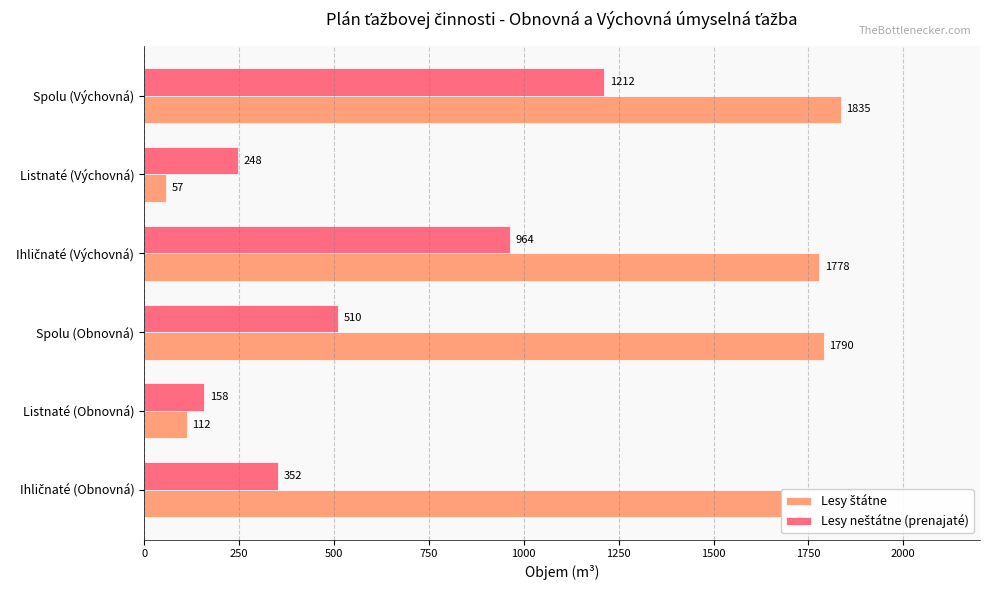

What is the minimum value shown in the chart?

57